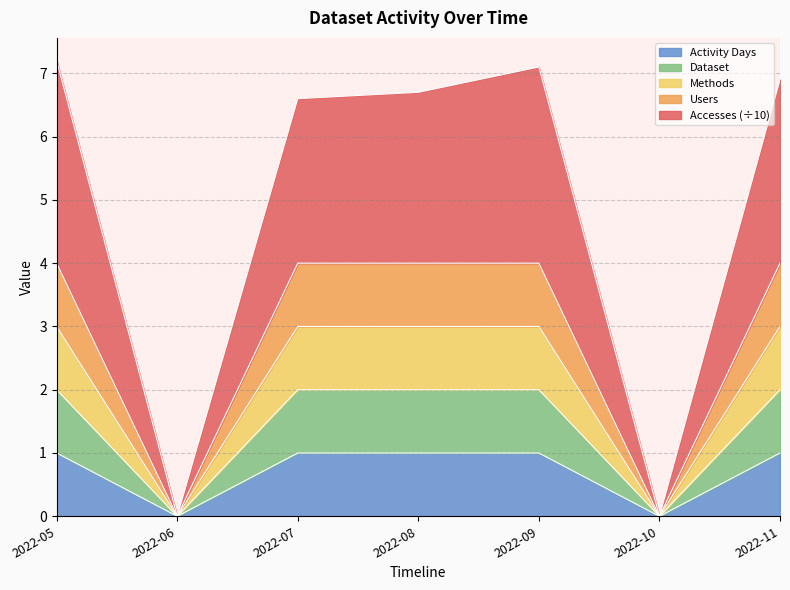

Which has a higher value, 2022-08 or 2022-07?

2022-08